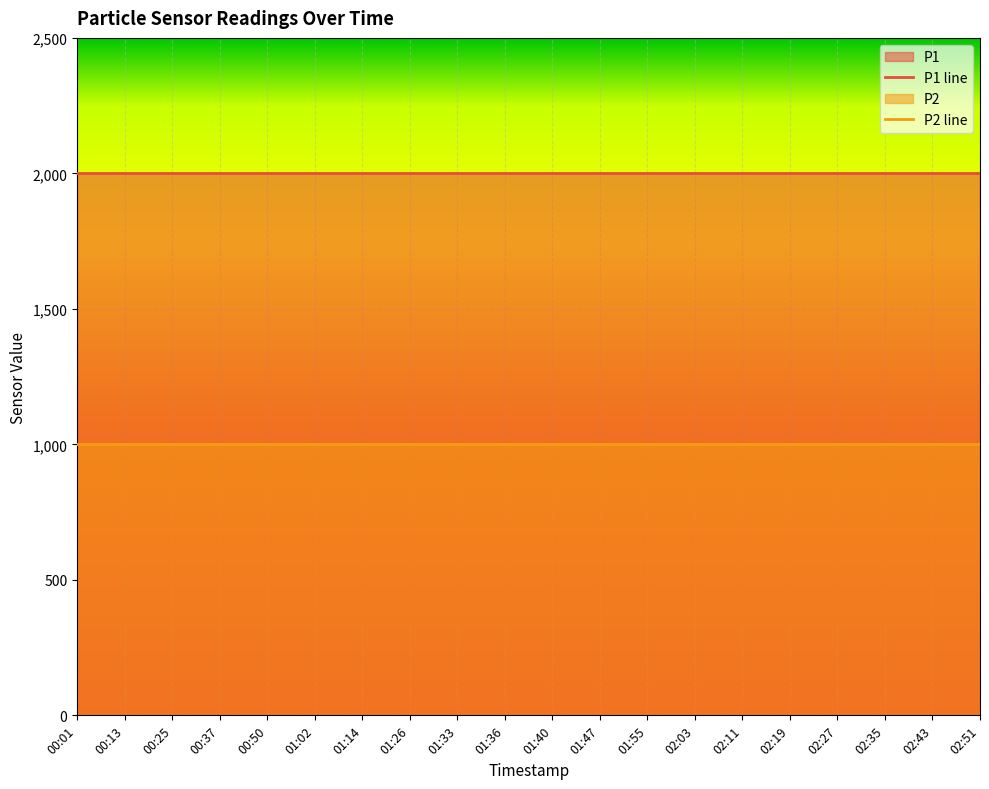

Which has a higher value, 01:36 or 02:11?

01:36